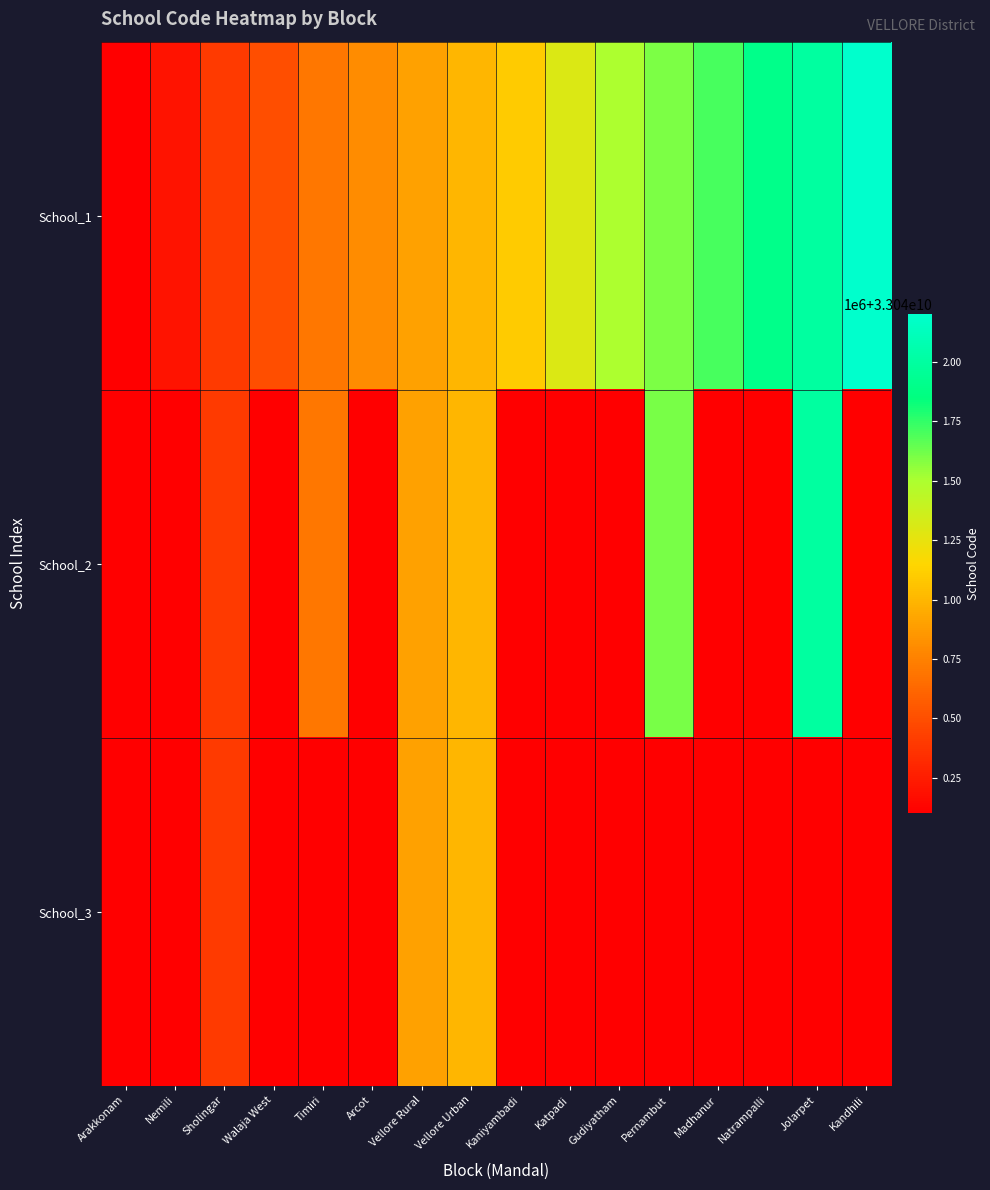

Reading left to right, extract all data points from this chart.

School_1: Arakkonam=33040101567	Nemili=33040205305	Sholingar=33040400302	Walaja West=33040501508	Timiri=33040702902	Arcot=33040804104	Vellore Rural=33040901003	Vellore Urban=33041000192	Kaniyambadi=33041101107	Katpadi=33041300104	Gudiyatham=33041503103	Pernambut=33041601030	Madhanur=33041703455	Natrampalli=33041902912	Jolarpet=33042000527	Kandhili=33042200716
School_2: Arakkonam=33040101568	Nemili=0	Sholingar=33040400908	Walaja West=0	Timiri=33040706817	Arcot=0	Vellore Rural=33040902012	Vellore Urban=33041000226	Kaniyambadi=0	Katpadi=0	Gudiyatham=0	Pernambut=33041603802	Madhanur=0	Natrampalli=0	Jolarpet=33042001706	Kandhili=0
School_3: Arakkonam=33040102004	Nemili=0	Sholingar=33040401830	Walaja West=0	Timiri=0	Arcot=0	Vellore Rural=33040902113	Vellore Urban=33041000230	Kaniyambadi=0	Katpadi=0	Gudiyatham=0	Pernambut=0	Madhanur=0	Natrampalli=0	Jolarpet=0	Kandhili=0